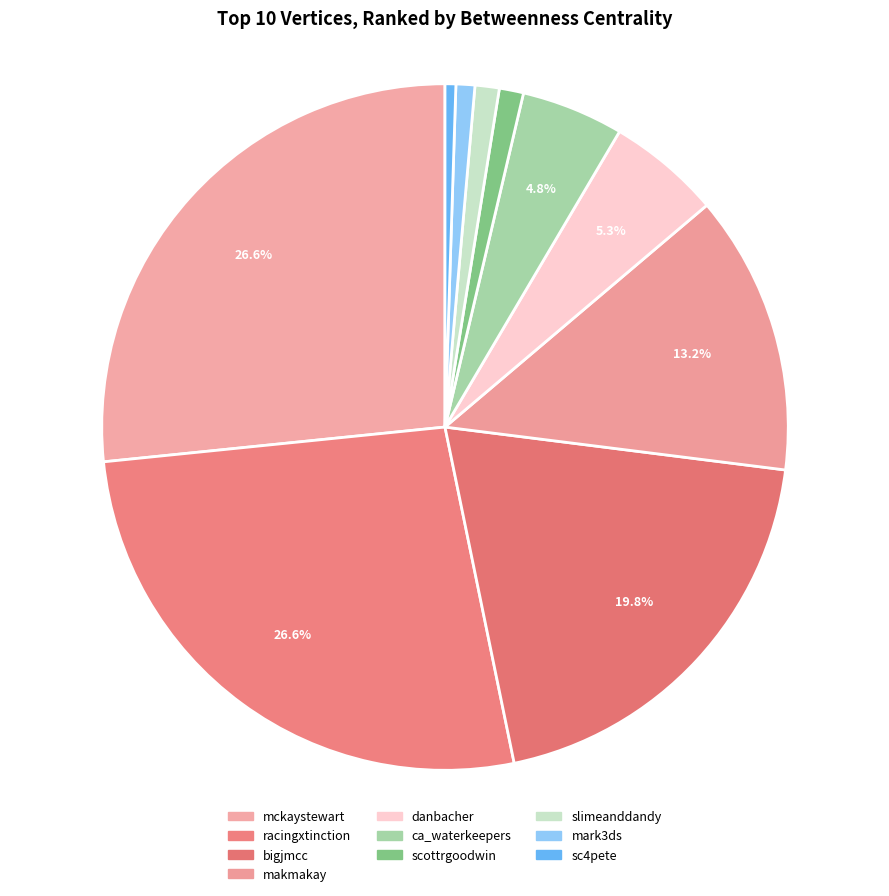

Between danbacher and racingxtinction, which is larger?

racingxtinction